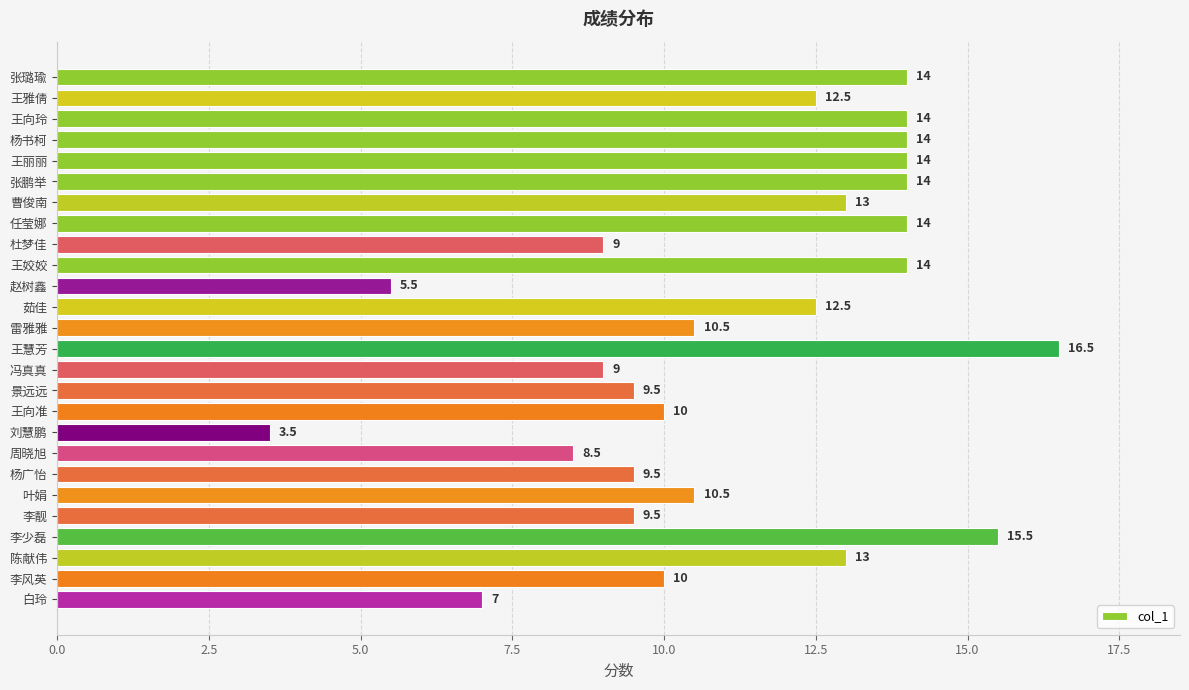

How many values are below 12?

13